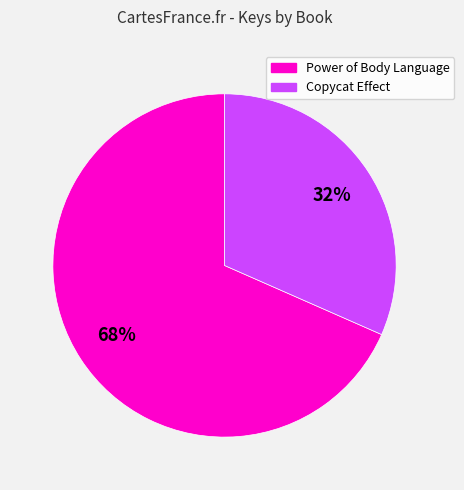

Do Copycat Effect and Power of Body Language together represent more than half of the pie?

Yes